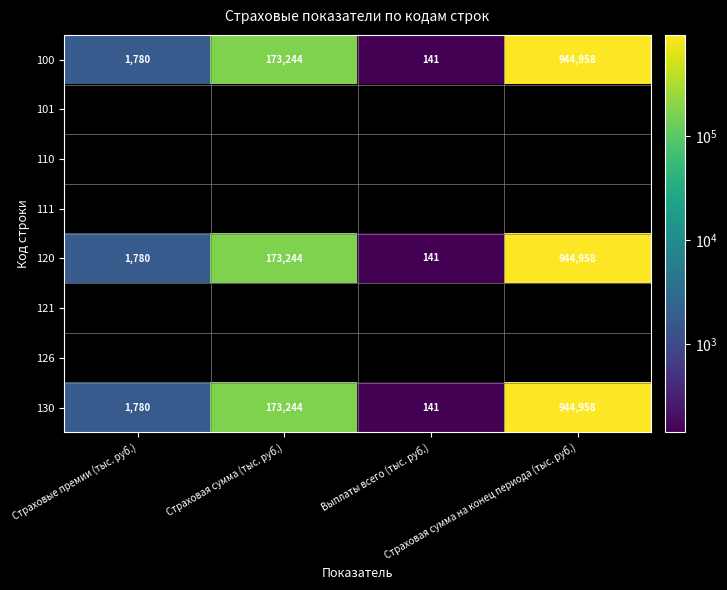

How many data points in 130 are less than 173244?

2